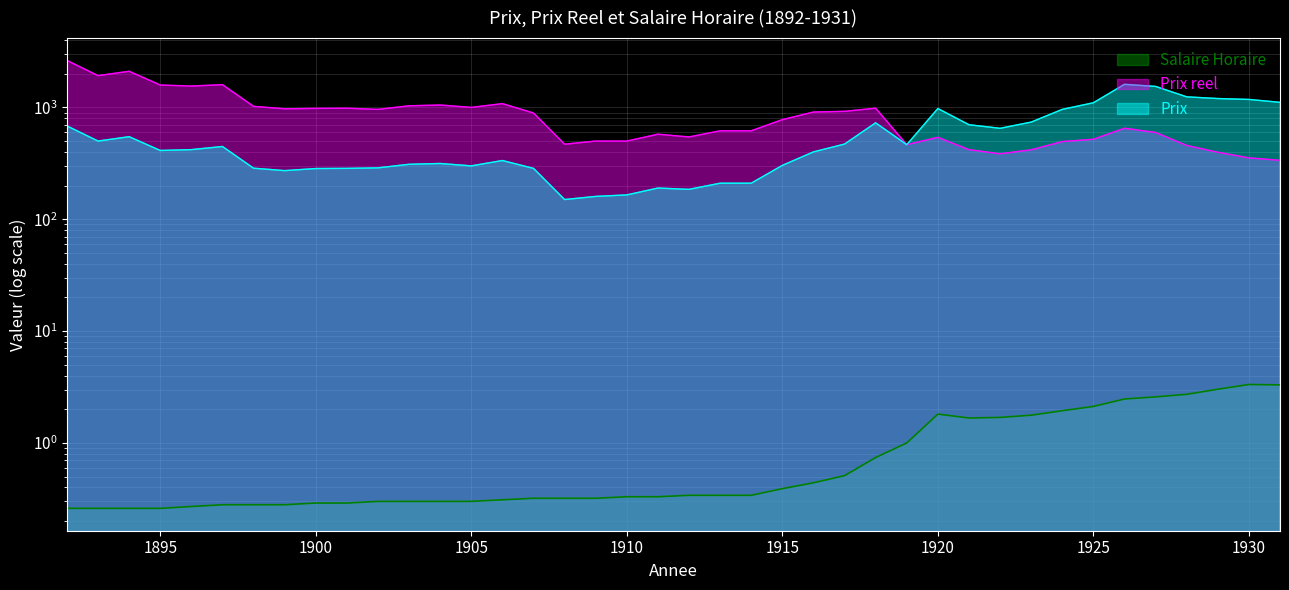

List the labels in order of Prix reel value, largest first.

1892, 1894, 1893, 1897, 1895, 1896, 1906, 1904, 1903, 1898, 1905, 1918, 1901, 1900, 1899, 1902, 1917, 1916, 1907, 1915, 1926, 1913, 1914, 1927, 1911, 1912, 1920, 1925, 1909, 1910, 1924, 1908, 1919, 1928, 1921, 1923, 1929, 1922, 1930, 1931